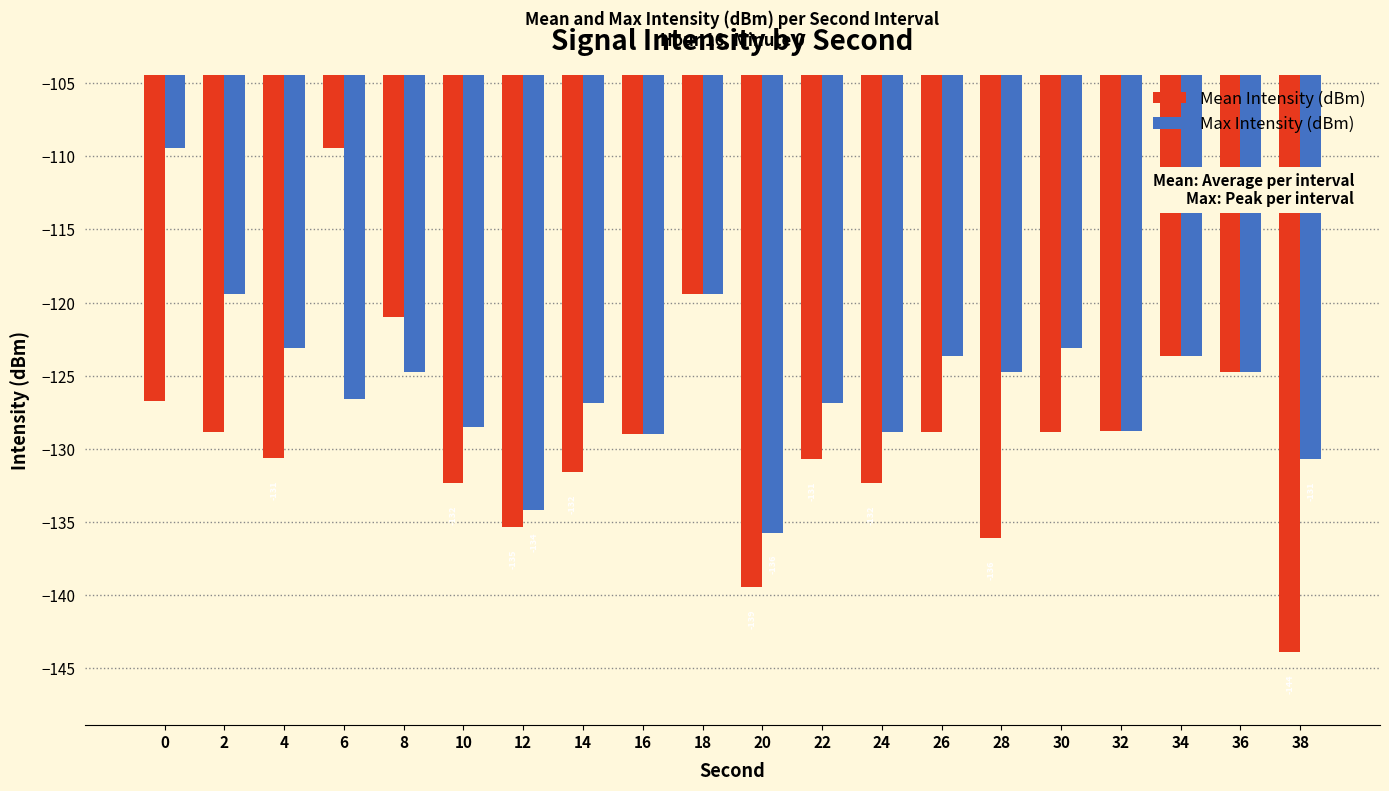

What is the highest value of the Mean Intensity (dBm) series?

-109.4